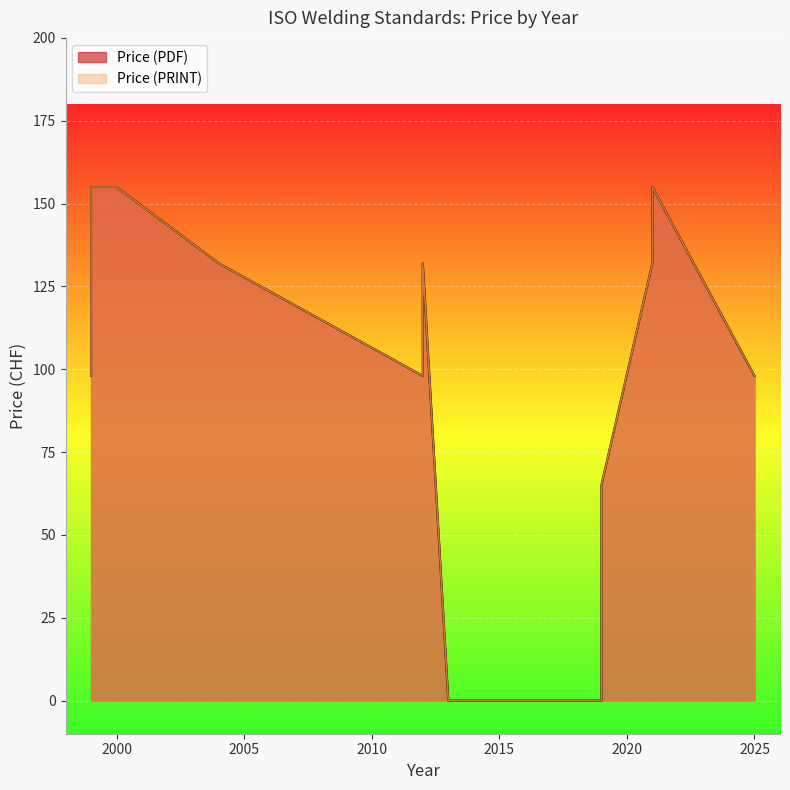

Reading left to right, transcribe all the data shown in this chart.

Price (PDF): 98	155	155	132	132	98	0	0	65	132	155	98
Price (PRINT): 98	155	155	132	132	98	0	0	65	132	155	98